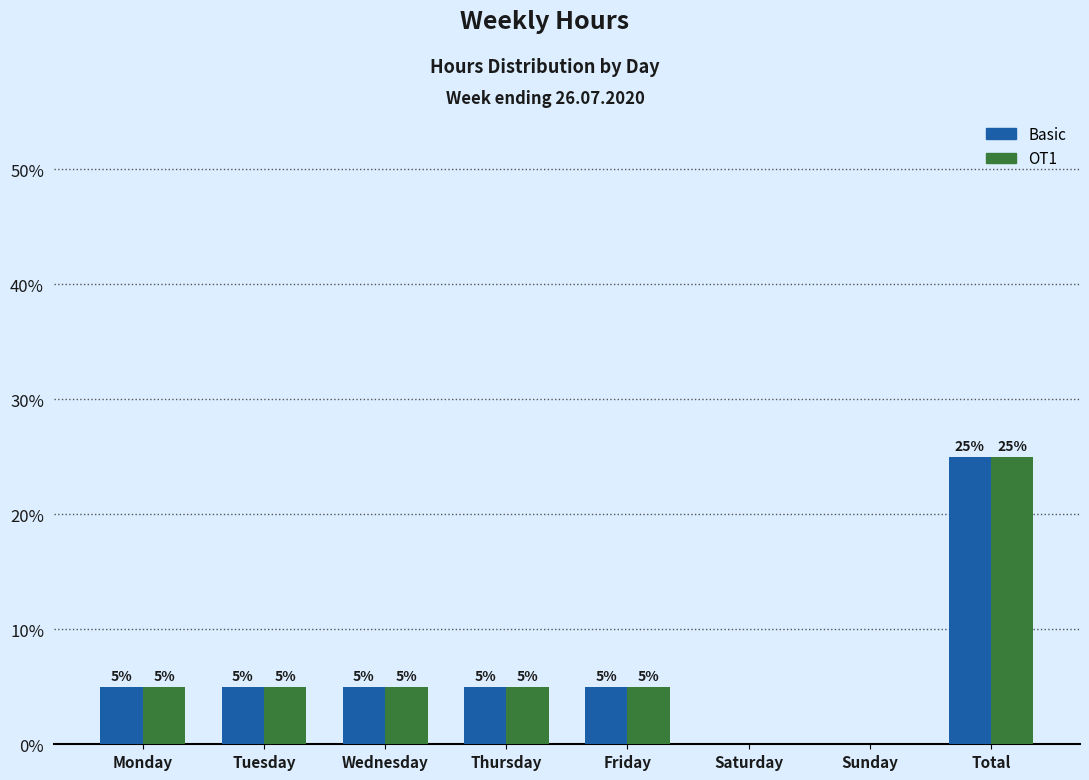

What is the total value across all series at Total?

50